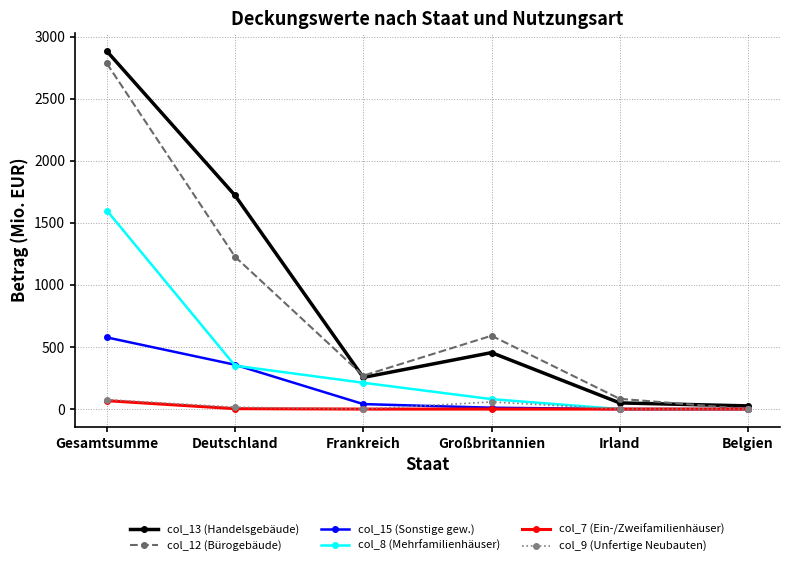

What is the value of the col_15 (Sonstige gew.) point at the 2nd from the left?

356.8